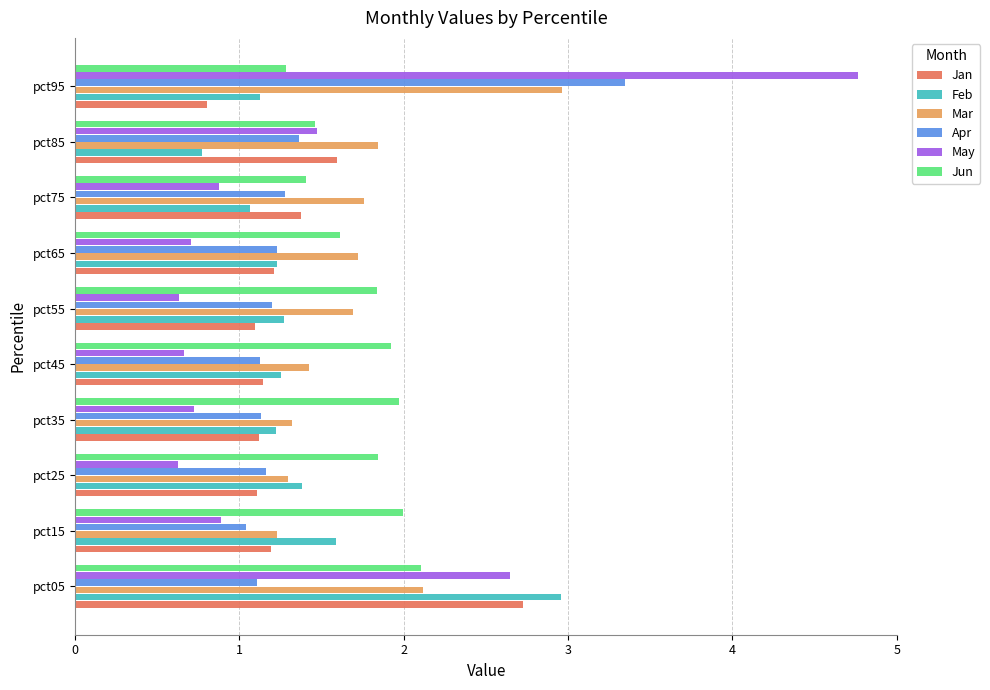

Which series has the largest range (max minus min)?

May